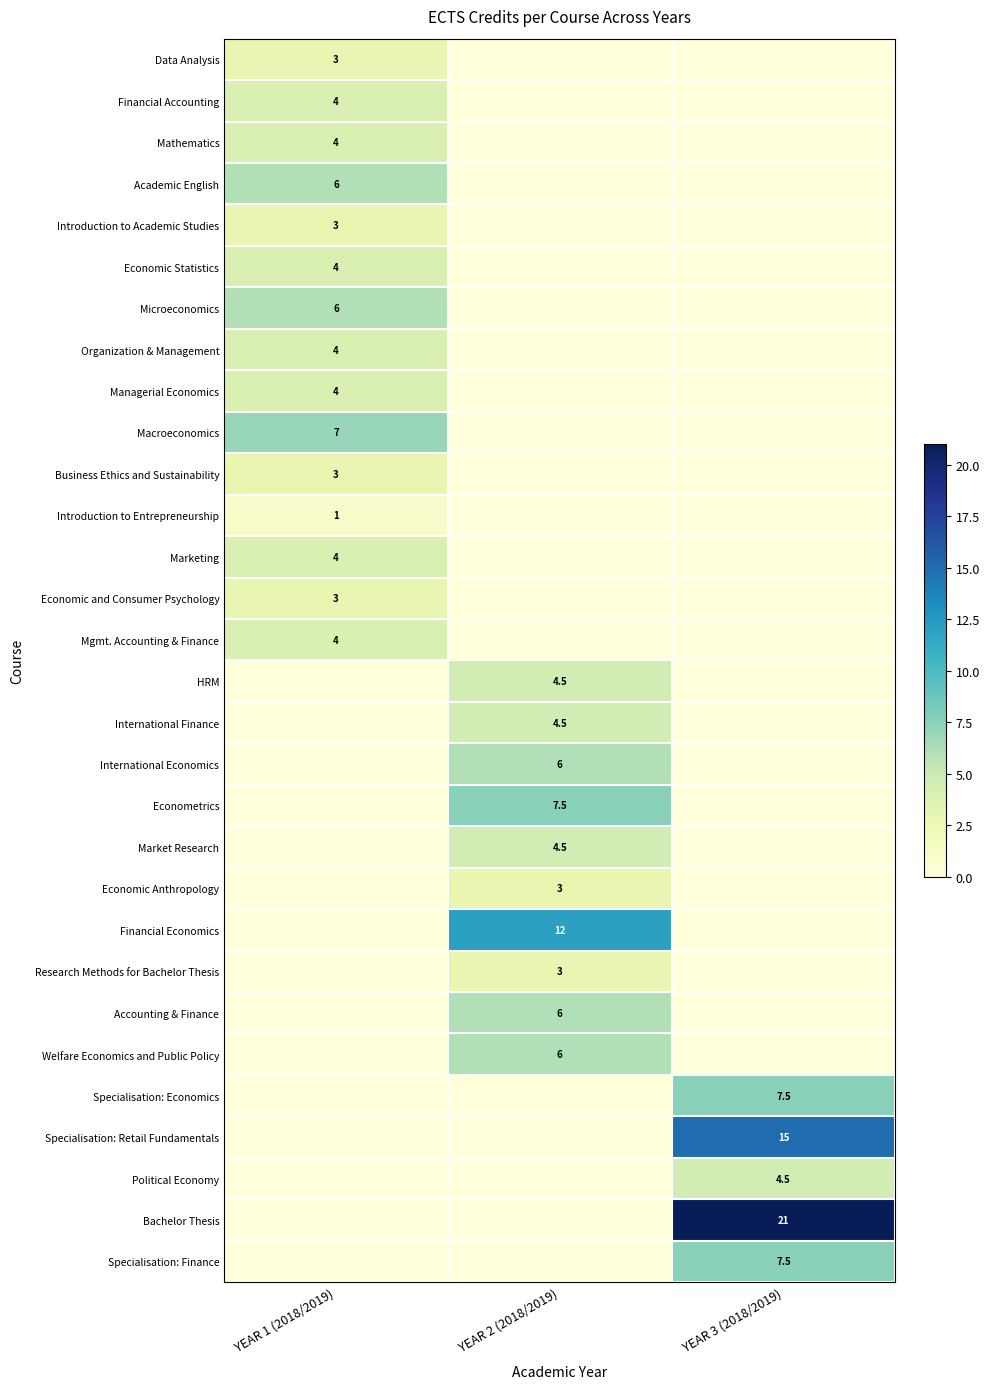

What is the total value across all series at YEAR 1 (2018/2019)?

60.0